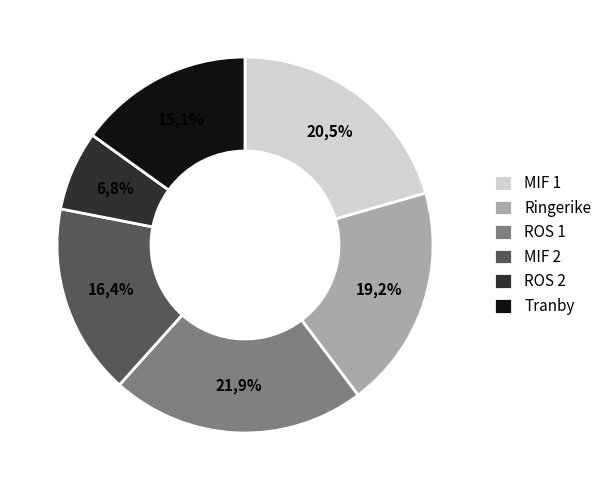

To the nearest percent, what is the average slice percentage?

17%